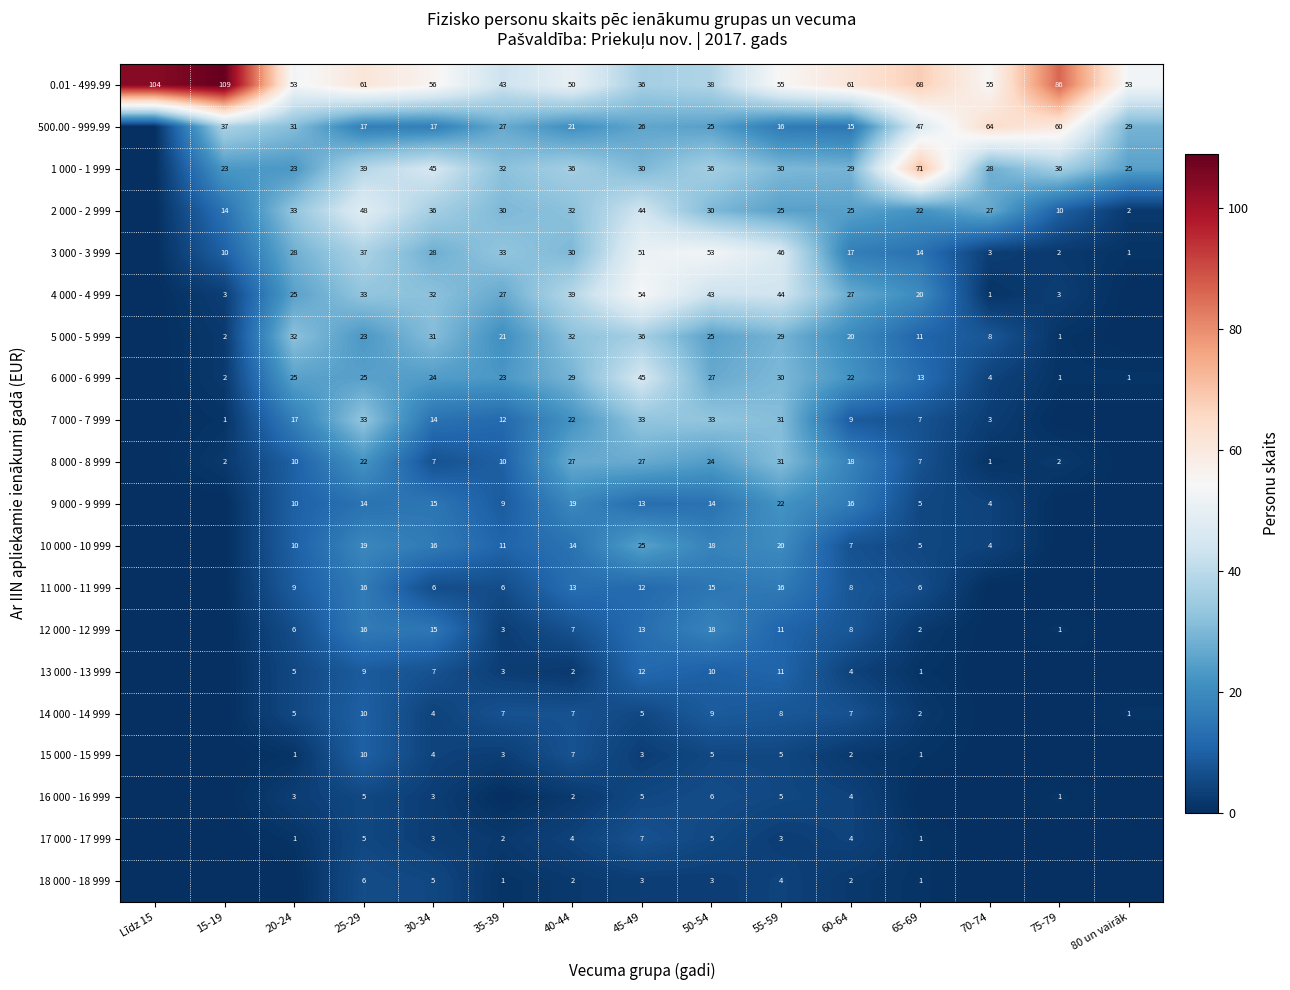

True or false: 17 000 - 17 999 has a value of 5 at 50-54.

True